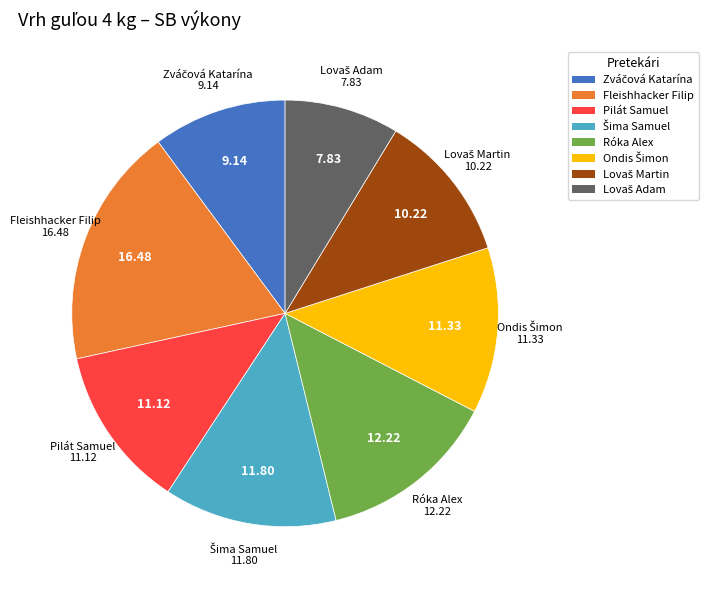

What is the largest slice in the pie chart?

Fleishhacker Filip